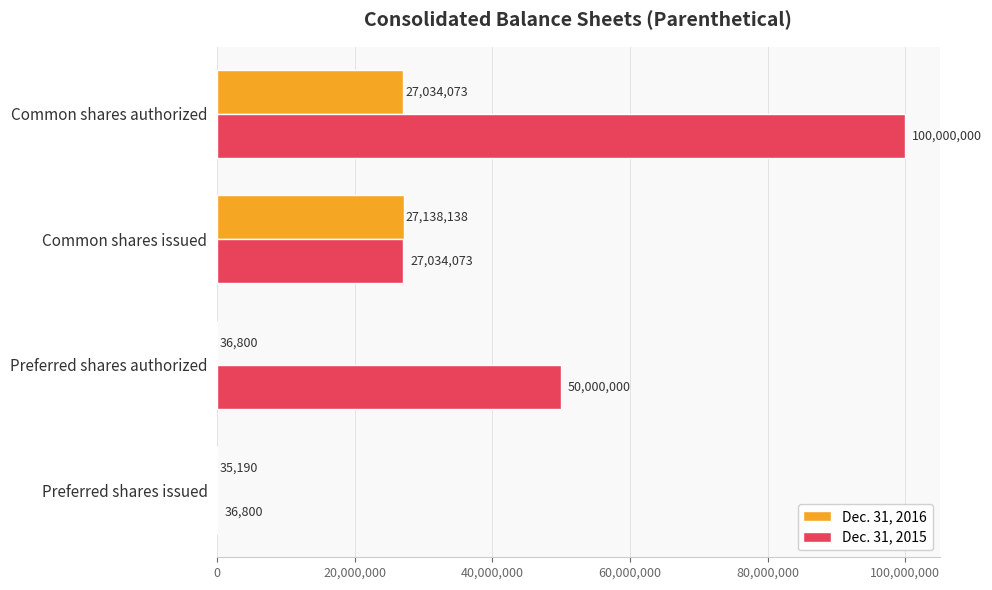

What is the approximate value of Dec. 31, 2015 at Preferred shares authorized, to the nearest 50?

50000000